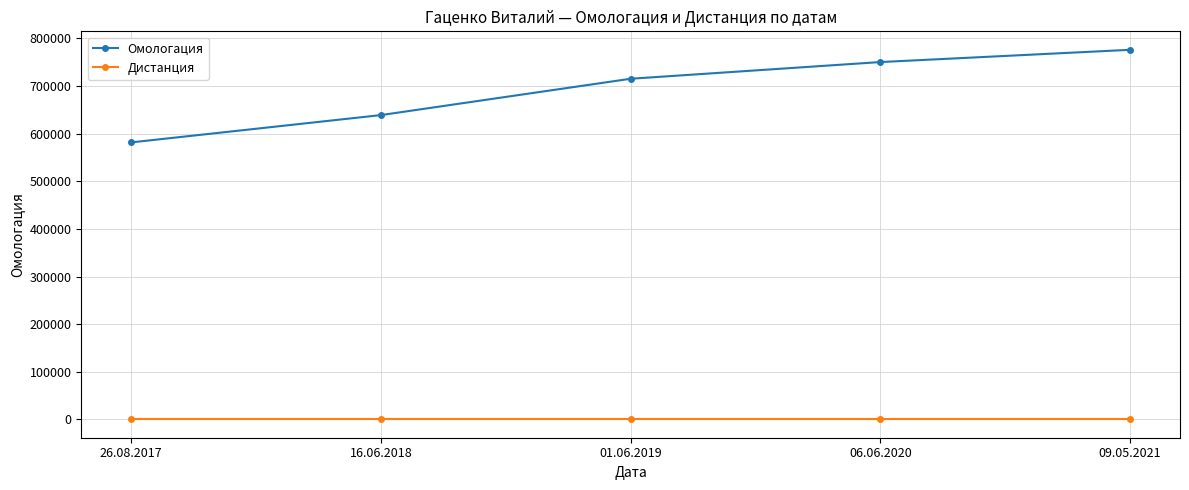

What is the highest value of the Омологация series?

776135